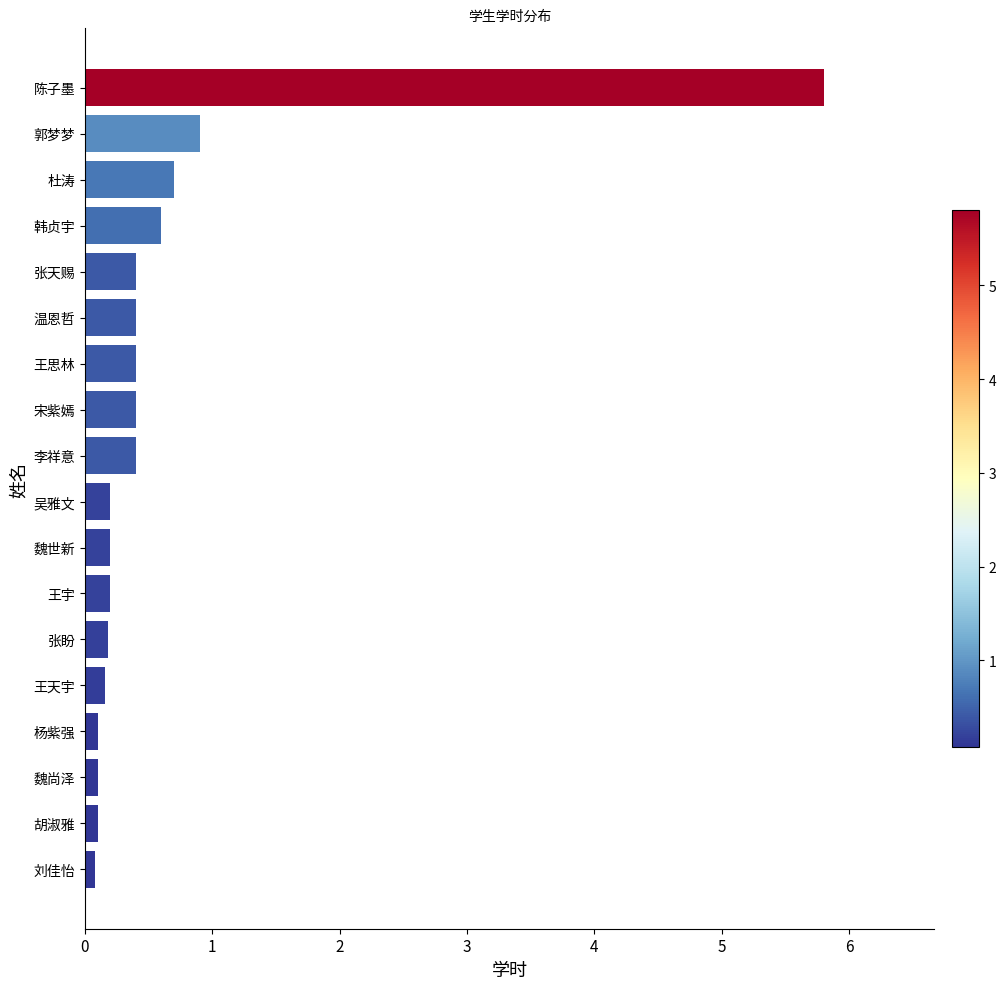

What is the change in value from 李祥意 to 郭梦梦?

+0.5